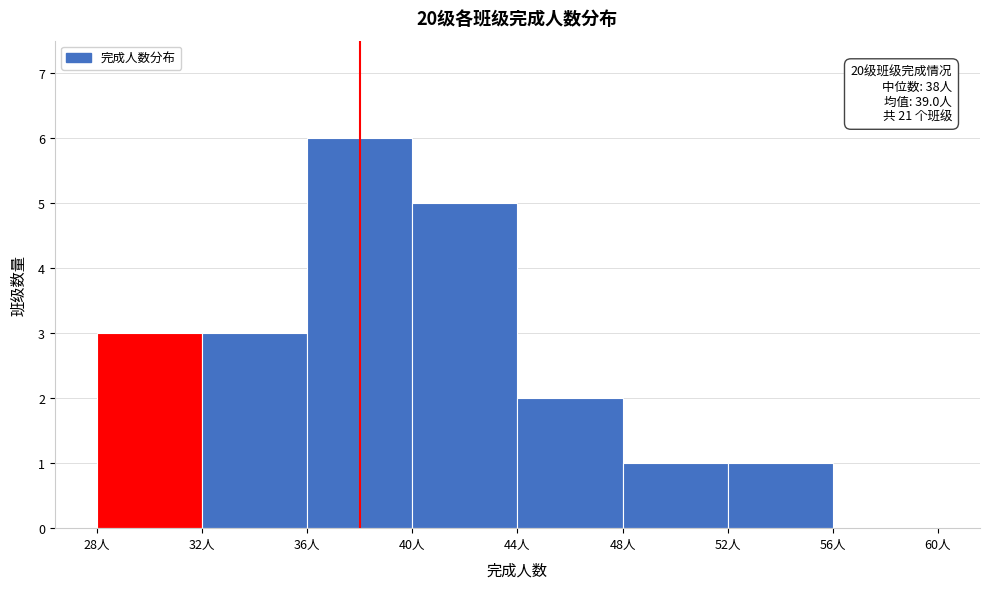

Over which range of the x-axis is the bar tallest?

36 to 40